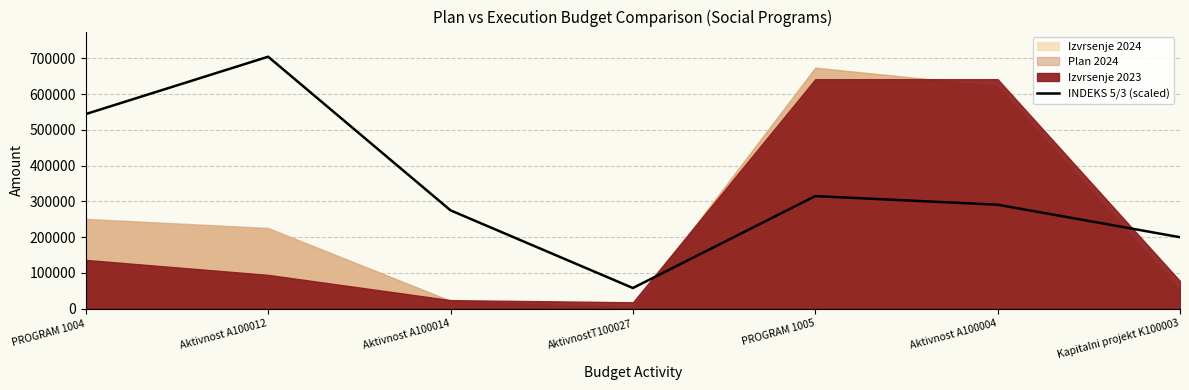

List the labels in order of value, smallest first.

AktivnostT100027, Kapitalni projekt K100003, Aktivnost A100014, Aktivnost A100004, PROGRAM 1005, PROGRAM 1004, Aktivnost A100012